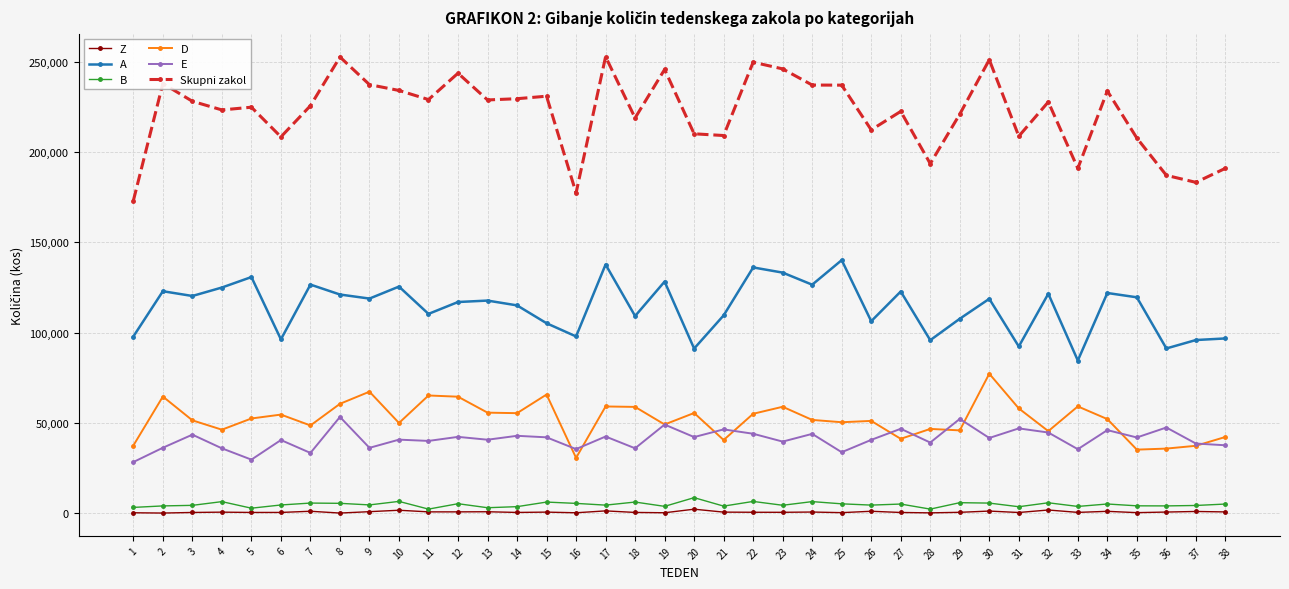

At which label does A reach its peak?

25